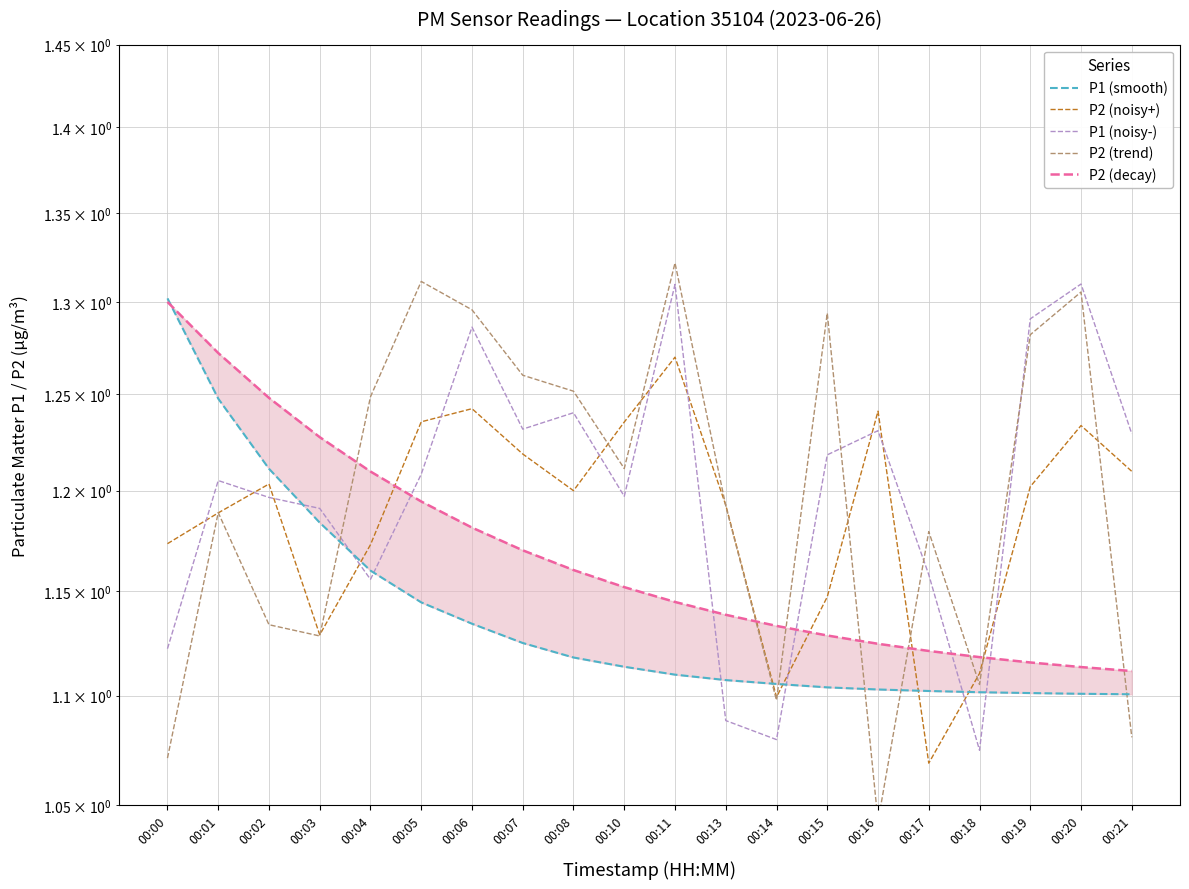

The value of P2 (trend) at 00:20 is 0.8. True or false?

False